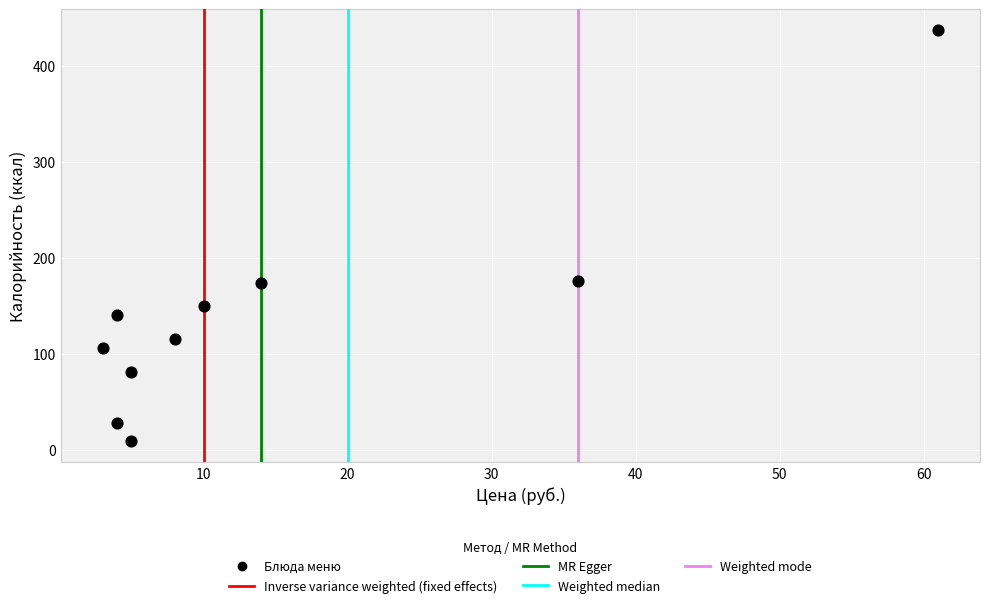

What is the range of Y values (max minus min)?

429.3